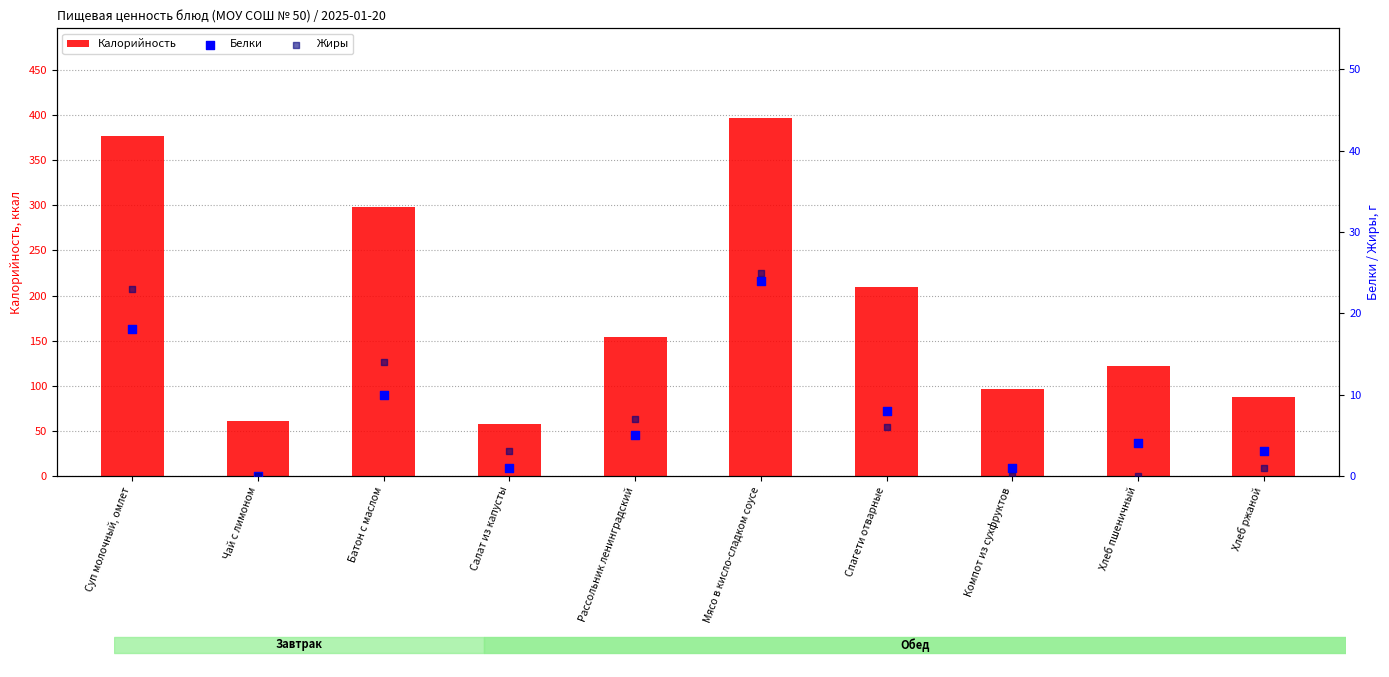

Which series reaches the maximum Y coordinate?

Калорийность